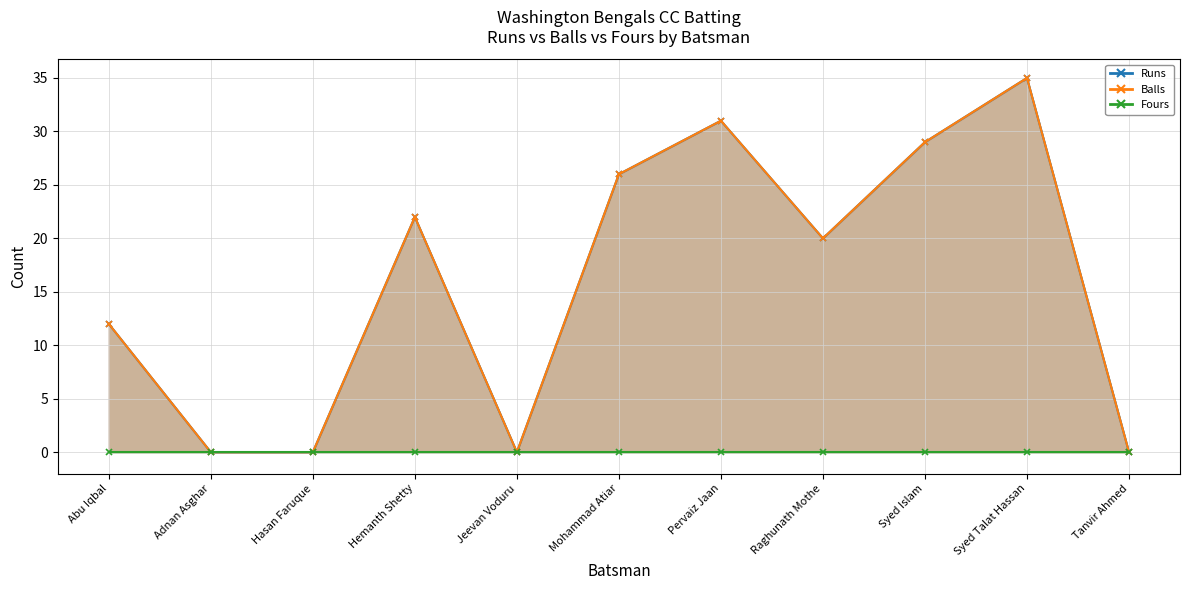

Does the chart display data point markers on the line(s)?

Yes